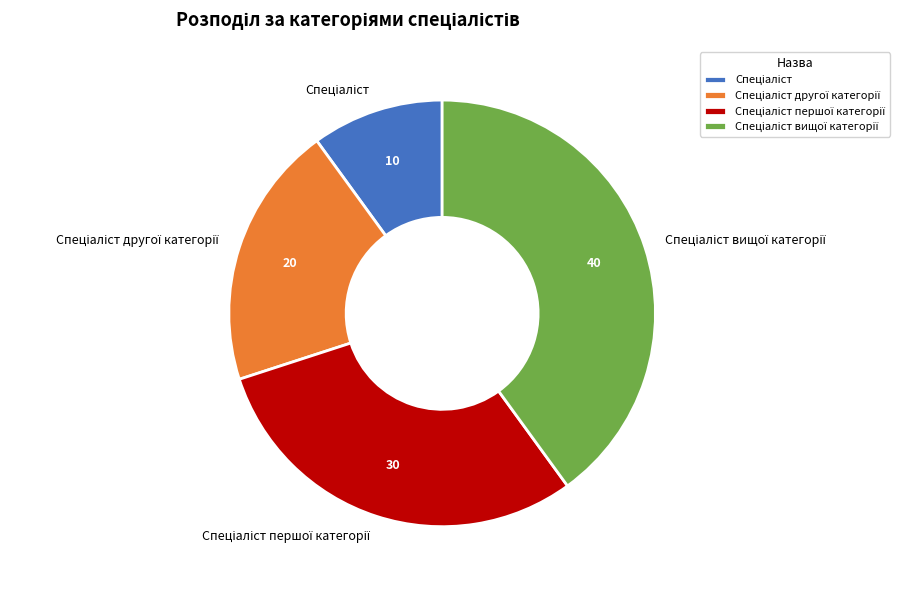

Is there any slice that represents more than half of the pie?

No